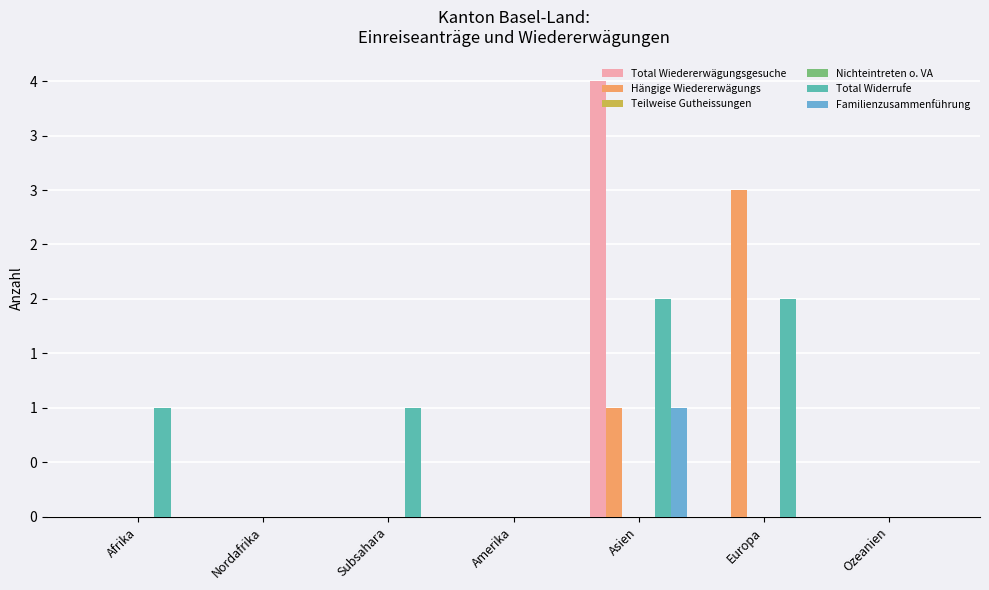

Reading left to right, extract all data points from this chart.

Total Wiedererwägungsgesuche: Afrika=0	Nordafrika=0	Subsahara=0	Amerika=0	Asien=4	Europa=0	Ozeanien=0
Hängige Wiedererwägungs: Afrika=0	Nordafrika=0	Subsahara=0	Amerika=0	Asien=1	Europa=3	Ozeanien=0
Teilweise Gutheissungen: Afrika=0	Nordafrika=0	Subsahara=0	Amerika=0	Asien=0	Europa=0	Ozeanien=0
Nichteintreten o. VA: Afrika=0	Nordafrika=0	Subsahara=0	Amerika=0	Asien=0	Europa=0	Ozeanien=0
Total Widerrufe: Afrika=1	Nordafrika=0	Subsahara=1	Amerika=0	Asien=2	Europa=2	Ozeanien=0
Familienzusammenführung: Afrika=0	Nordafrika=0	Subsahara=0	Amerika=0	Asien=1	Europa=0	Ozeanien=0